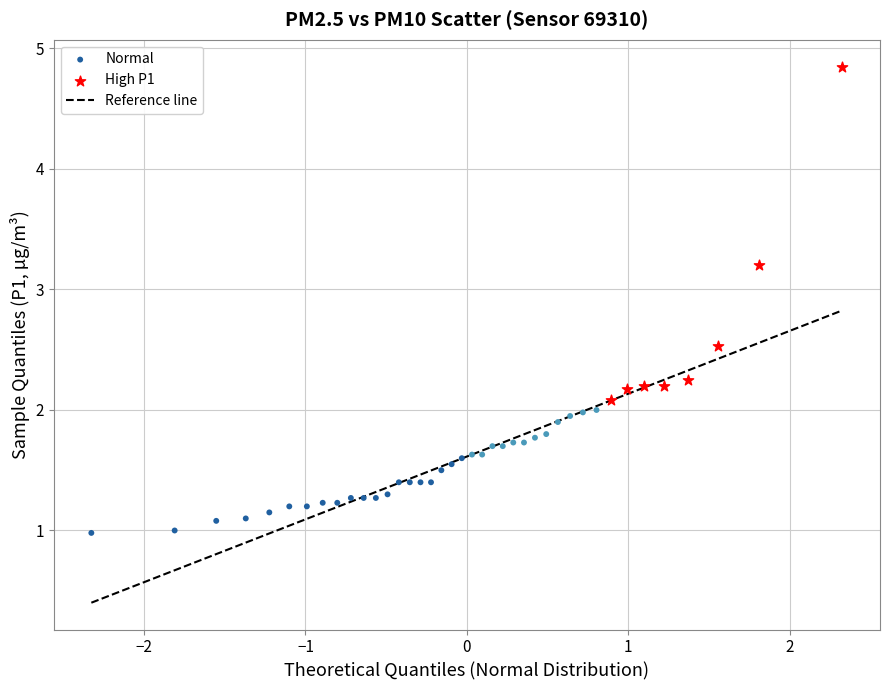

Which series reaches the maximum Y coordinate?

High P1